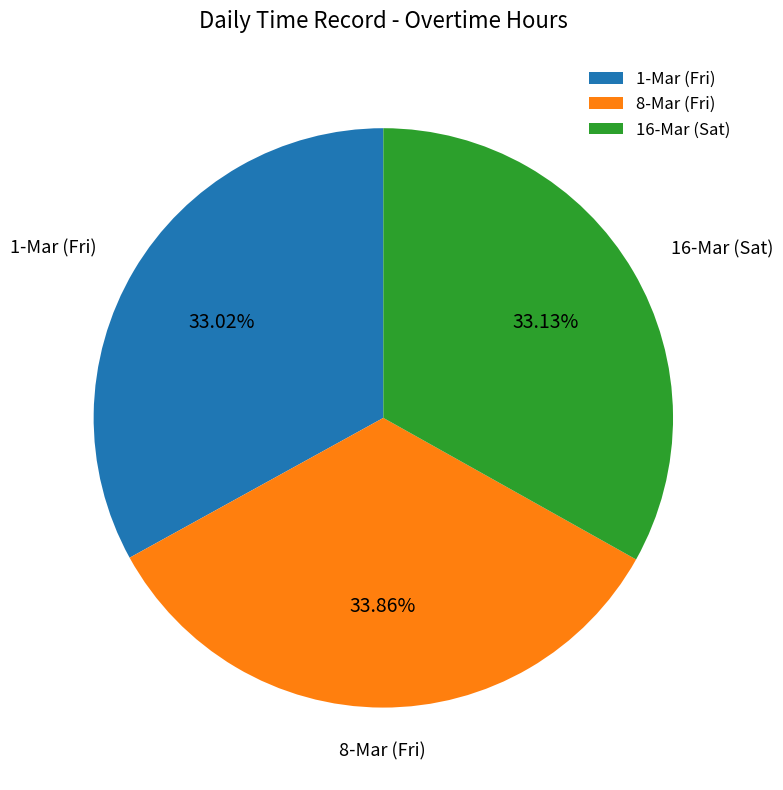

What is the ratio of the value at 8-Mar (Fri) to the value at 1-Mar (Fri)?

1.0